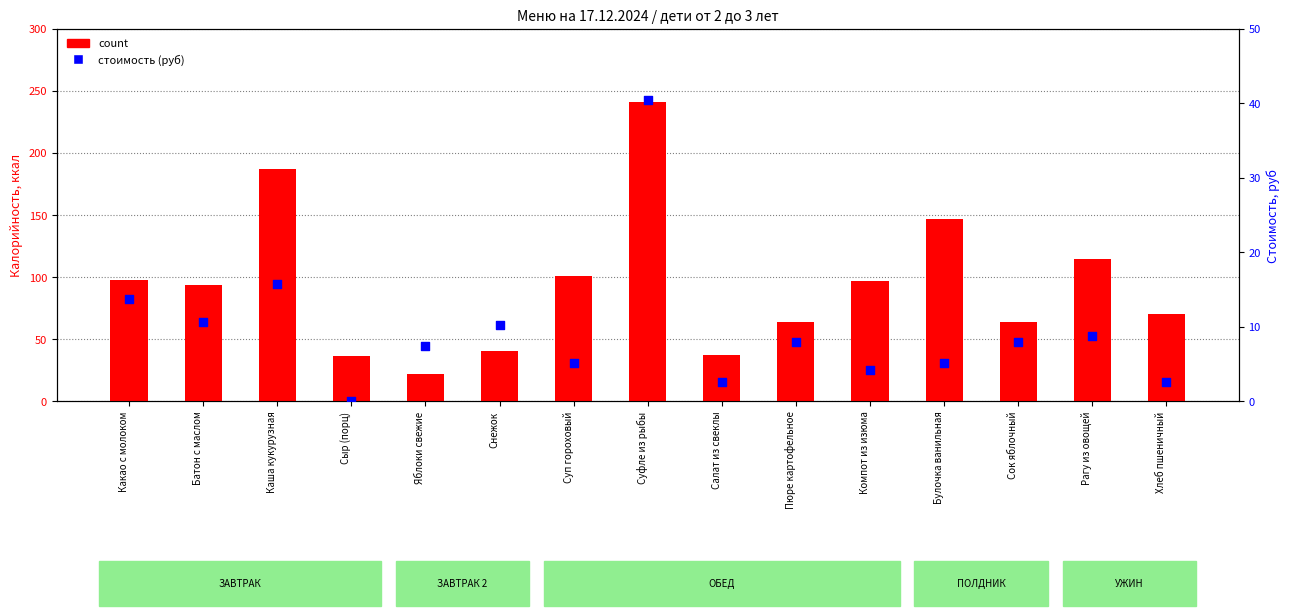

What is the total value across all series at Рагу из овощей?

123.6